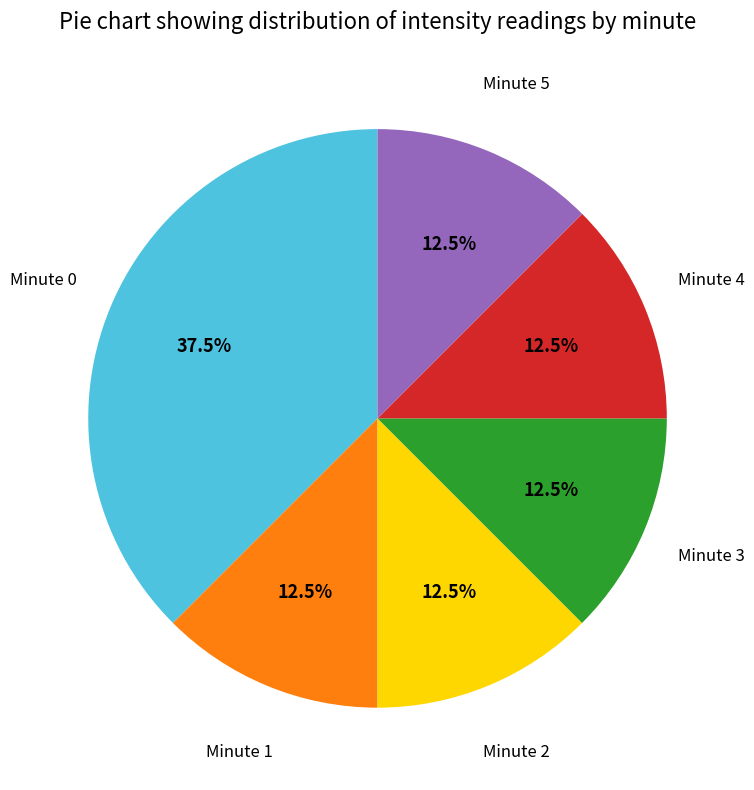

Is there any slice that represents more than half of the pie?

No